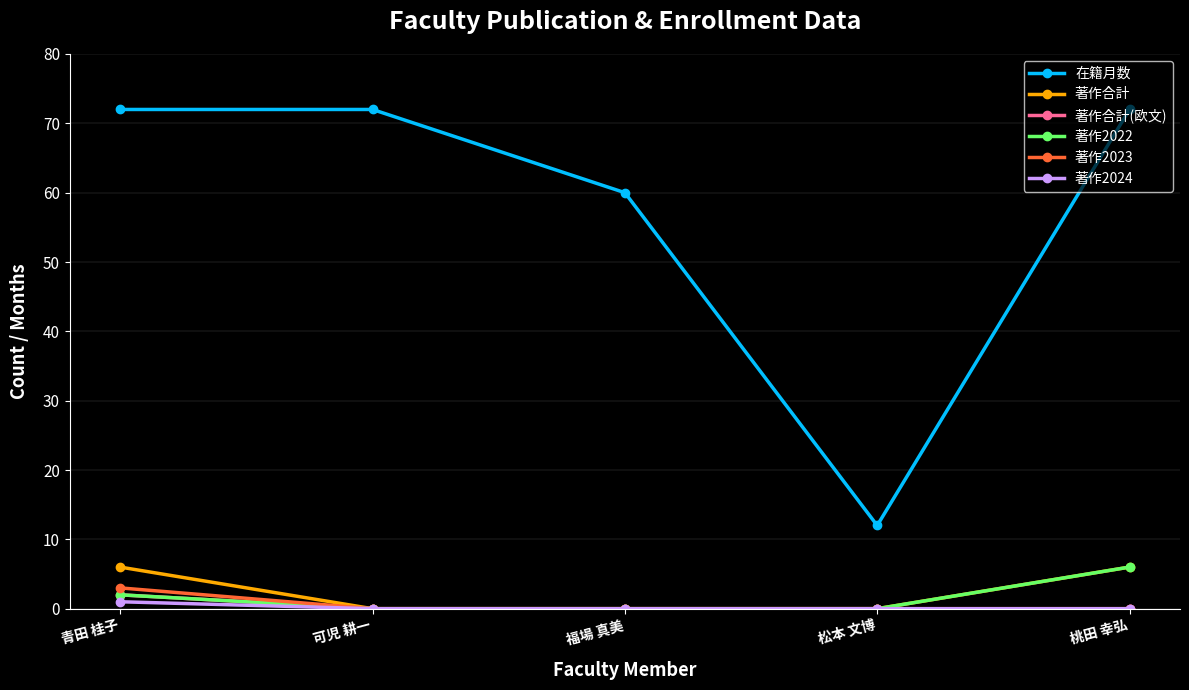

At which label does 著作2022 reach its peak?

桃田 幸弘